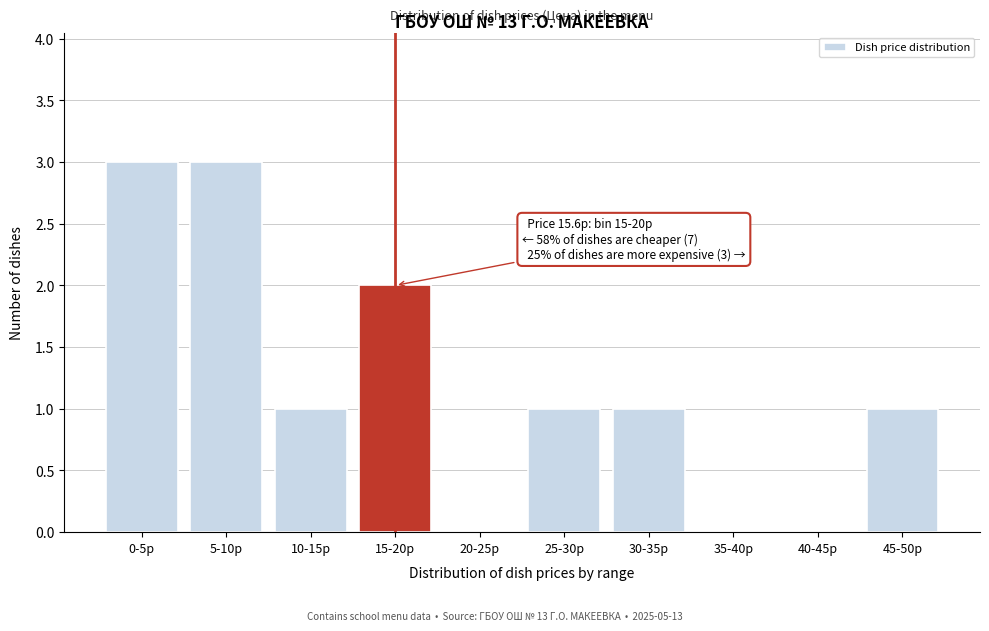

Reading left to right, transcribe all the data shown in this chart.

0-5р=3	5-10р=3	10-15р=1	15-20р=2	20-25р=0	25-30р=1	30-35р=1	35-40р=0	40-45р=0	45-50р=1